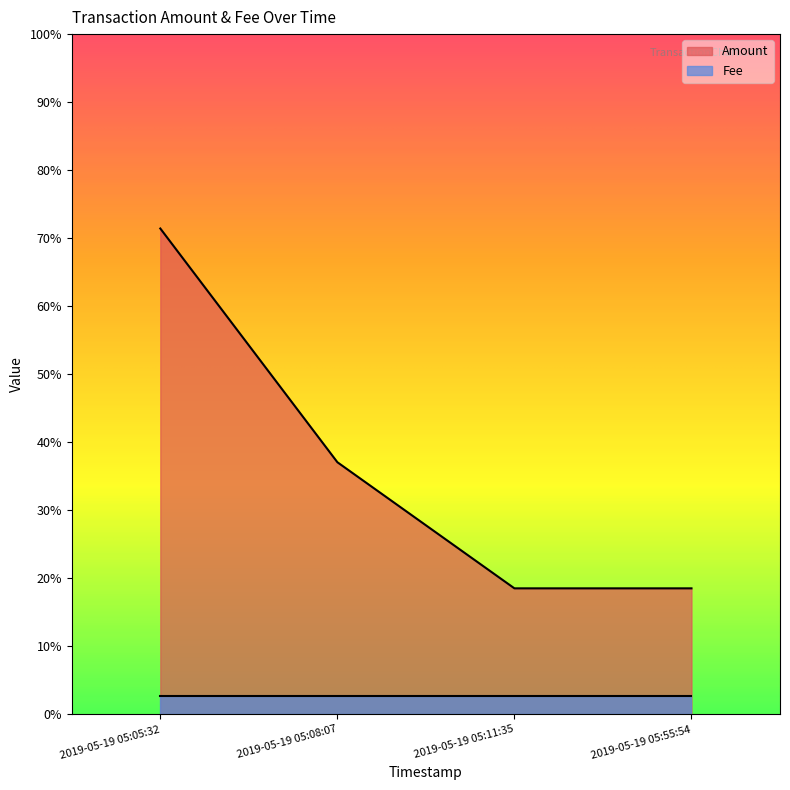

What is the label of the 4th point from the left?

2019-05-19 05:55:54